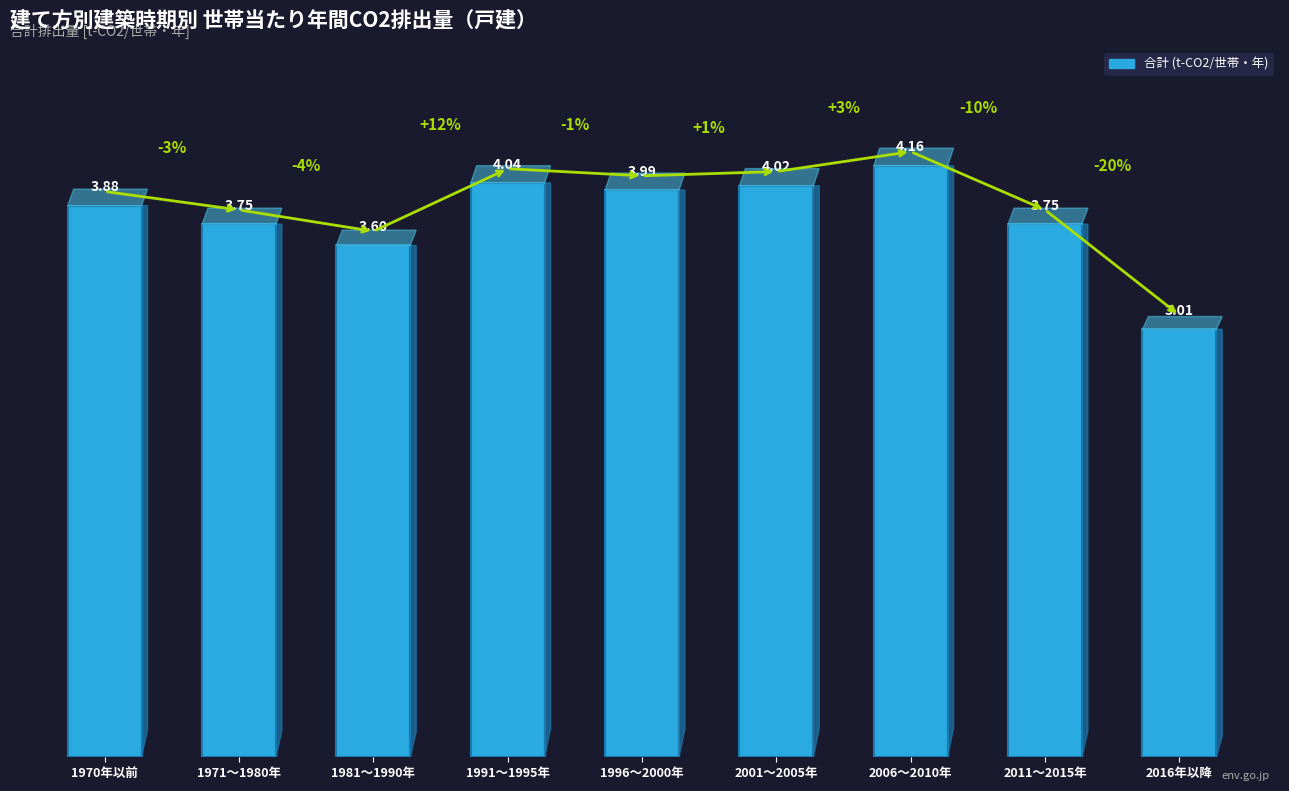

At which label is the value closest to 3?

2016年以降